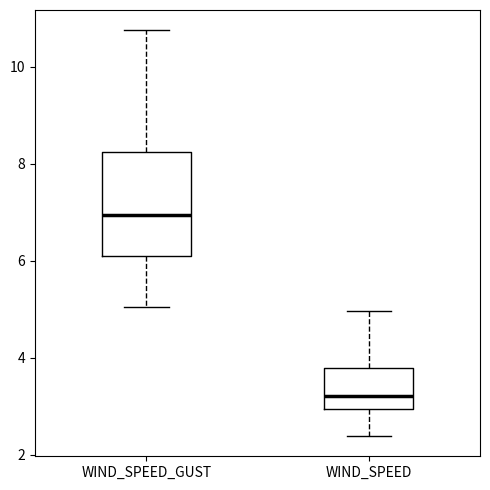

Which box is the tallest, from its lower edge to its upper edge?

WIND_SPEED_GUST